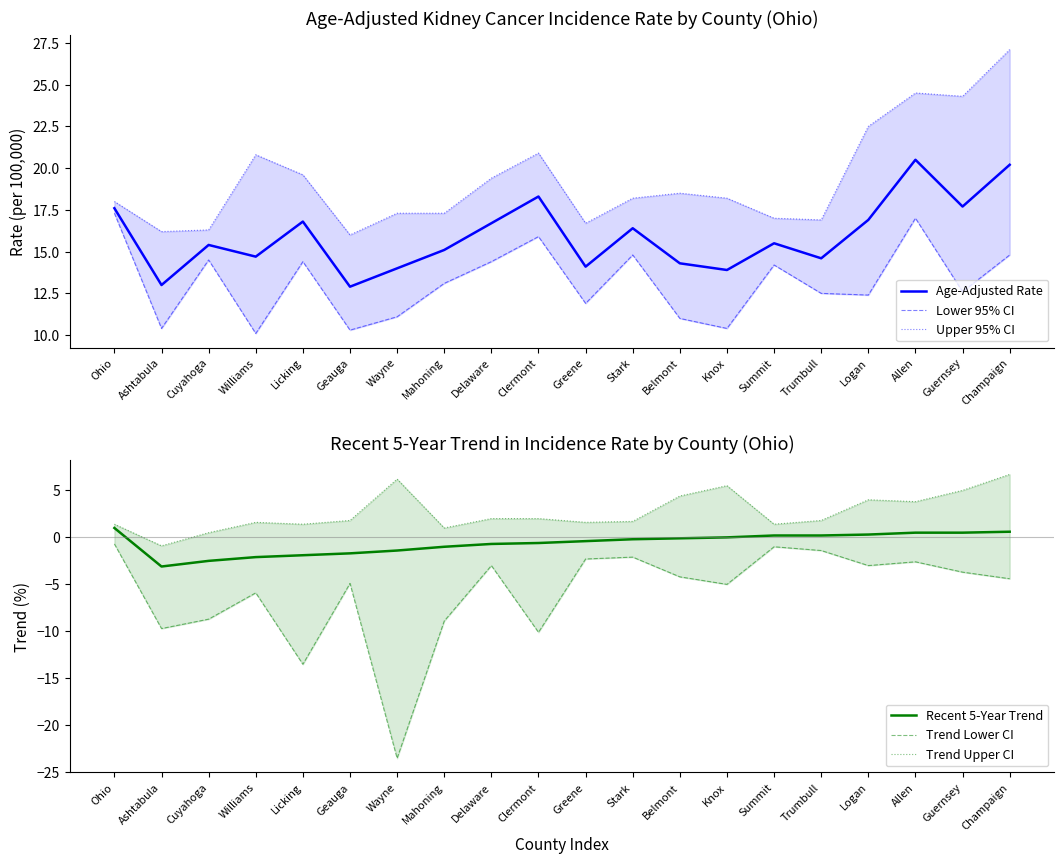

At Trumbull, list the series in order from smallest to largest.

Trend Lower CI, Recent 5-Year Trend, Trend Upper CI, Lower 95% CI, Age-Adjusted Rate, Upper 95% CI